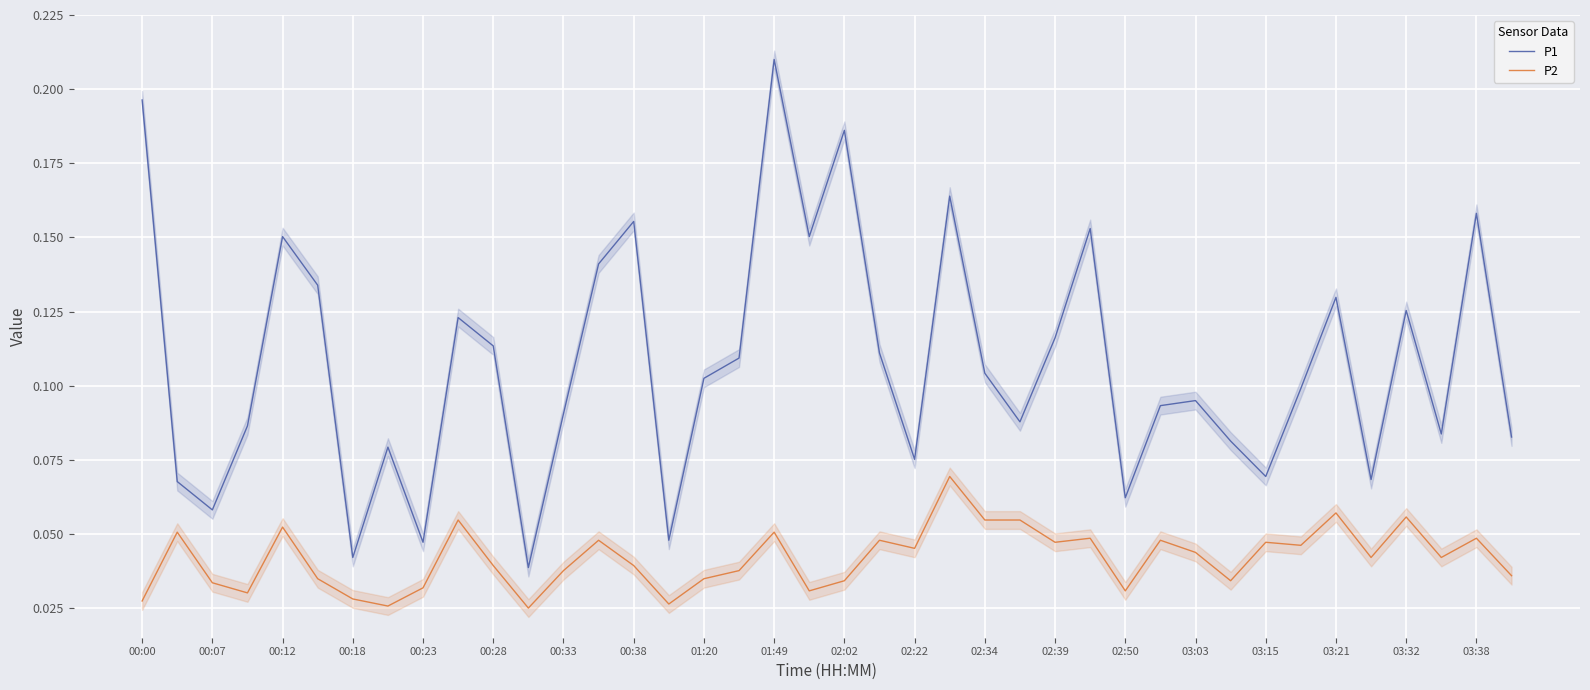

True or false: P1 has a value of 0.0 at 03:21.

False